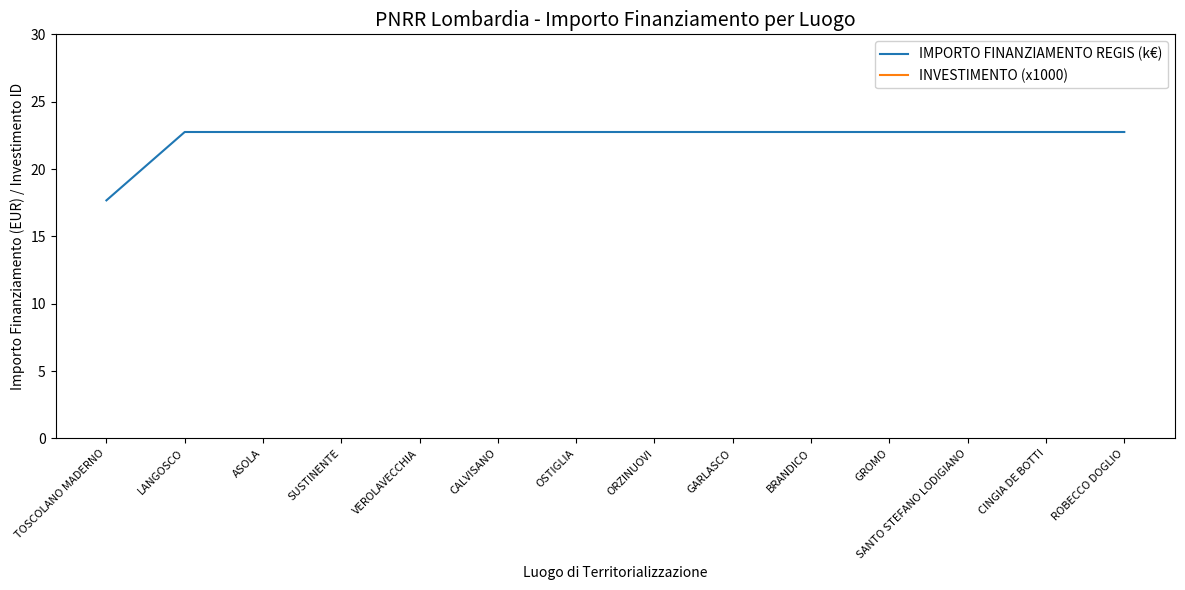

True or false: INVESTIMENTO (x1000) has a value of 3871.7 at SUSTINENTE.

False